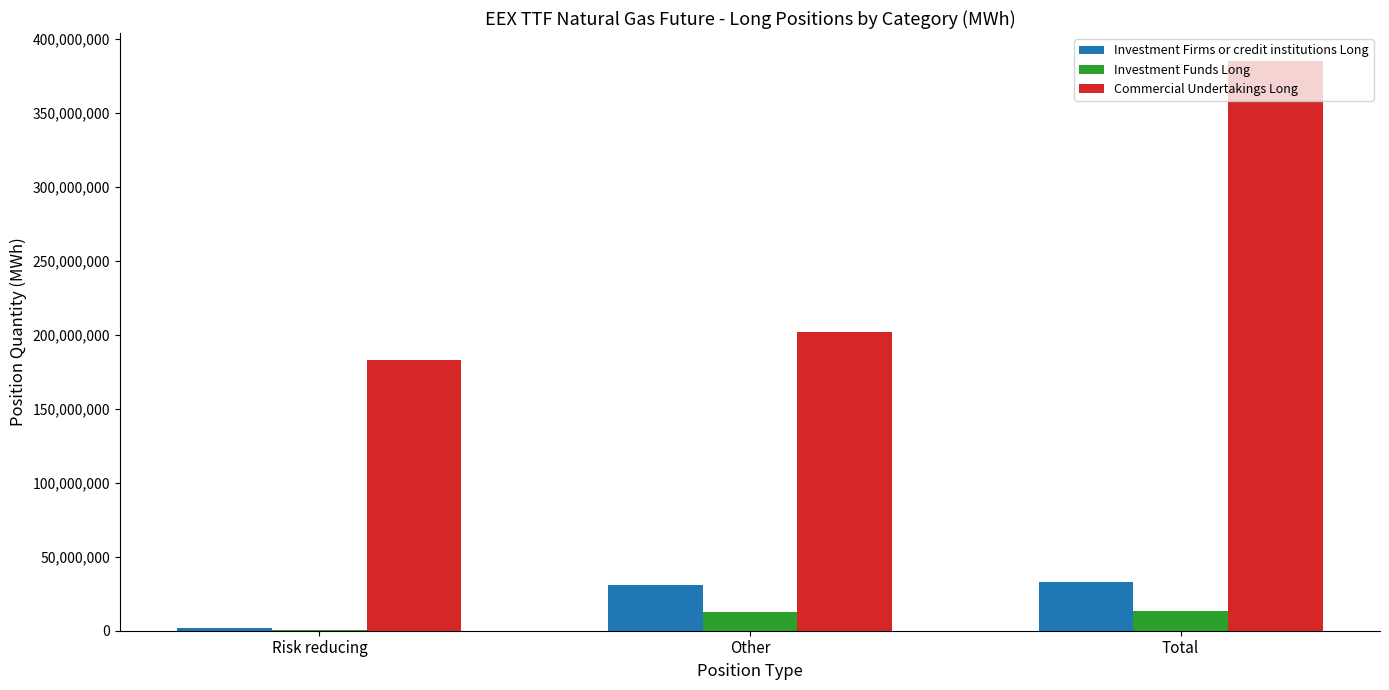

The Commercial Undertakings Long series shows 182891530.0 at Risk reducing. True or false?

True